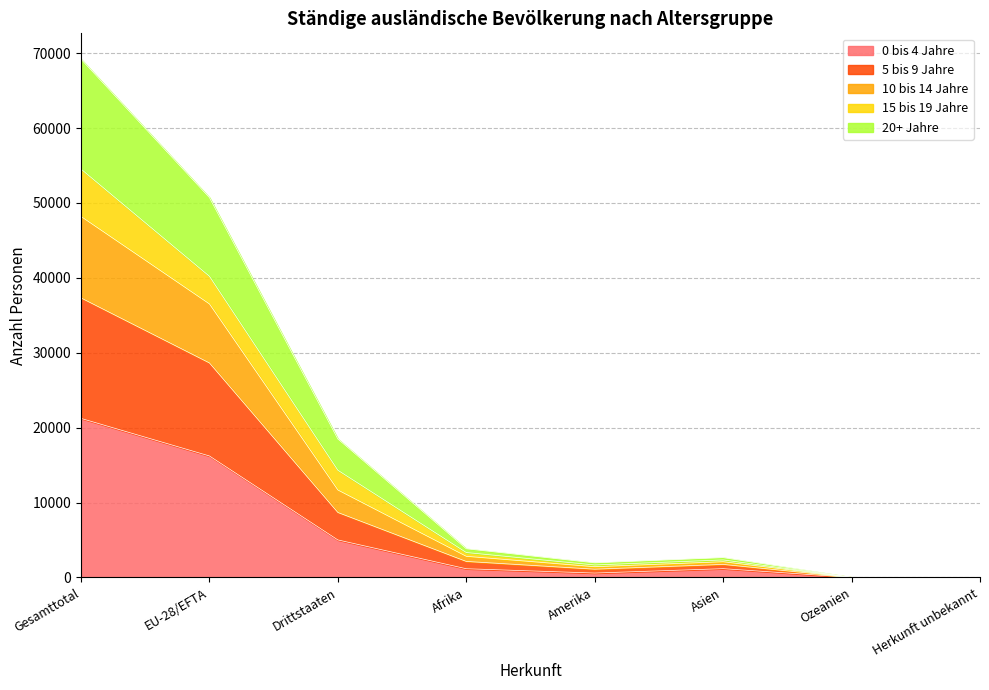

At which category is the sum across all series the highest?

Gesamttotal